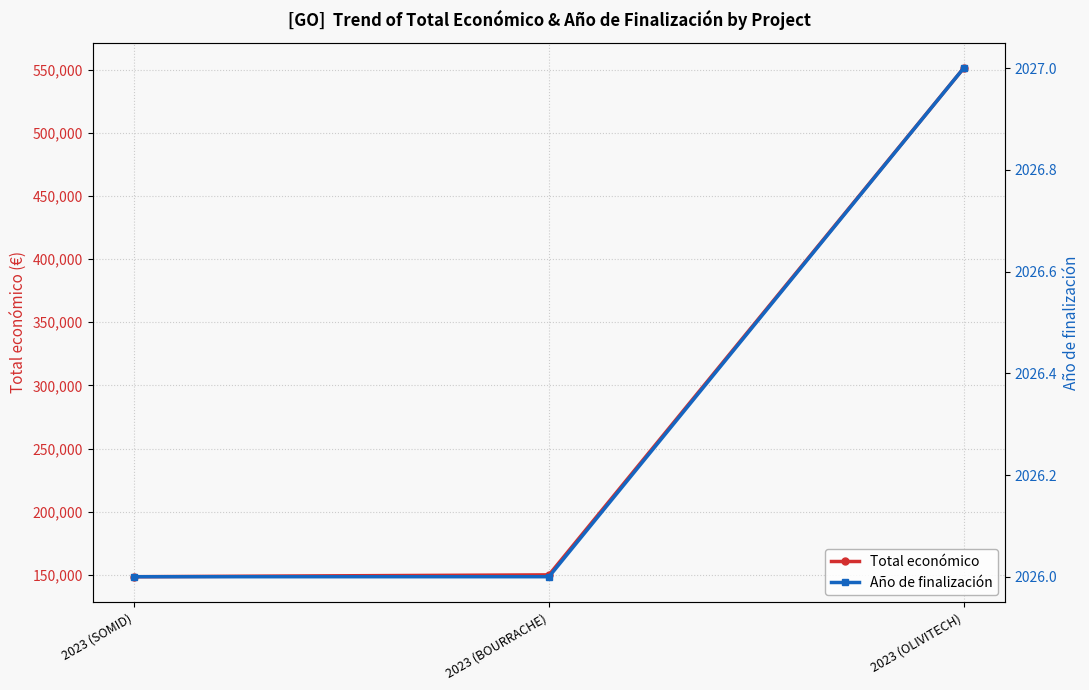

What are all the series names shown in the legend?

Total económico, Año de finalización